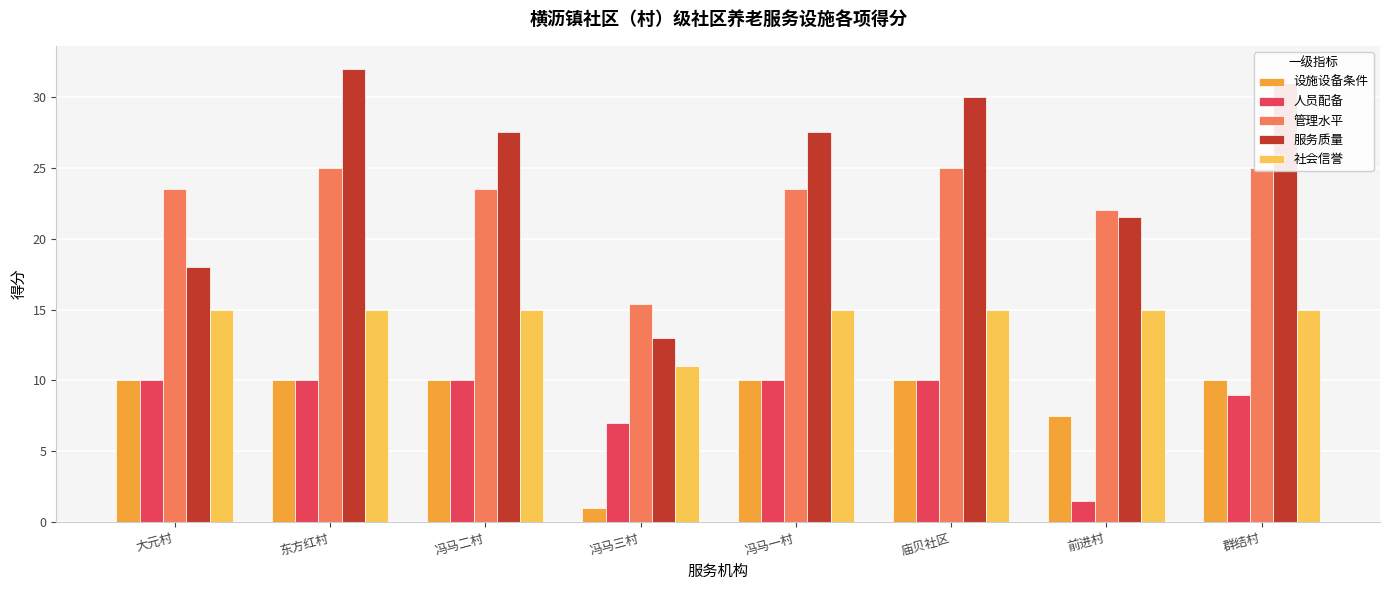

How many groups of bars are there?

8